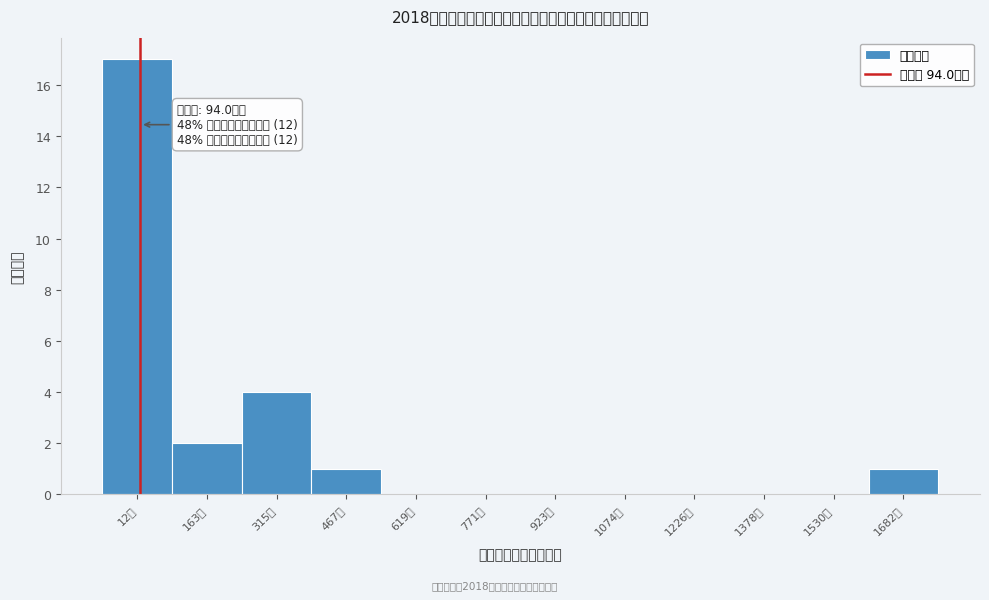

Reading left to right, list all the values displayed in this chart.

12万=17	163万=2	315万=4	467万=1	619万=0	771万=0	923万=0	1074万=0	1226万=0	1378万=0	1530万=0	1682万=1